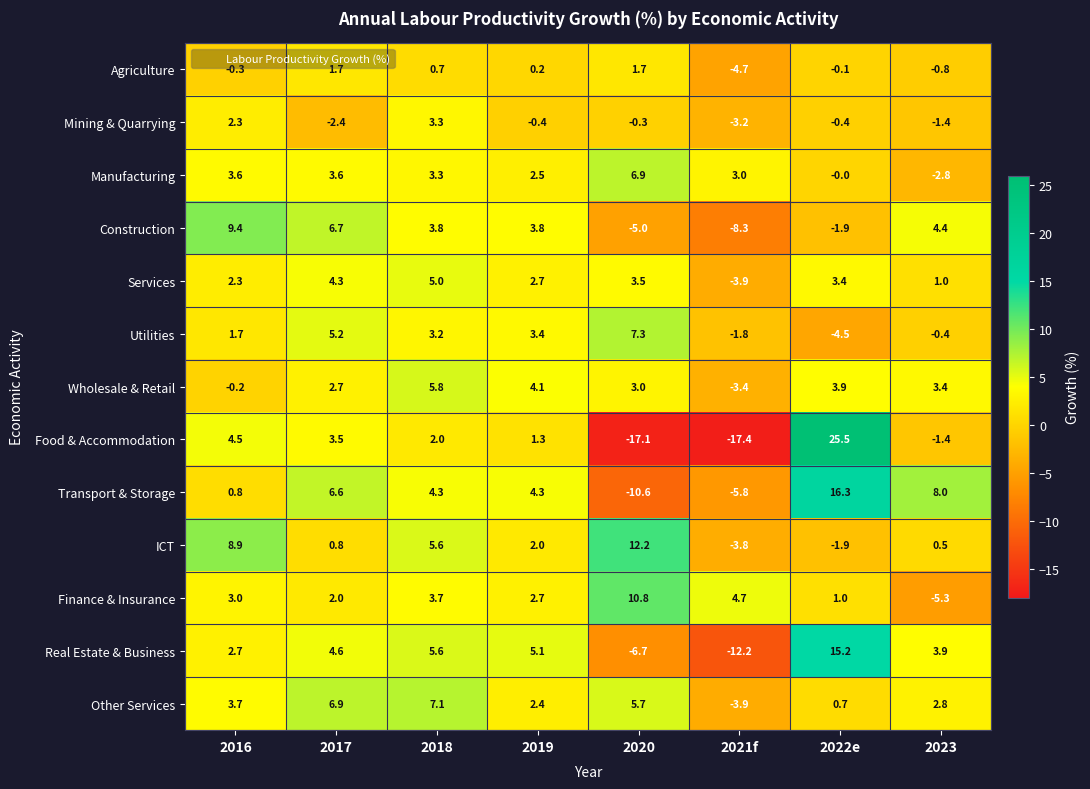

What is the difference between the maximum and minimum values in the Transport & Storage series?

26.9